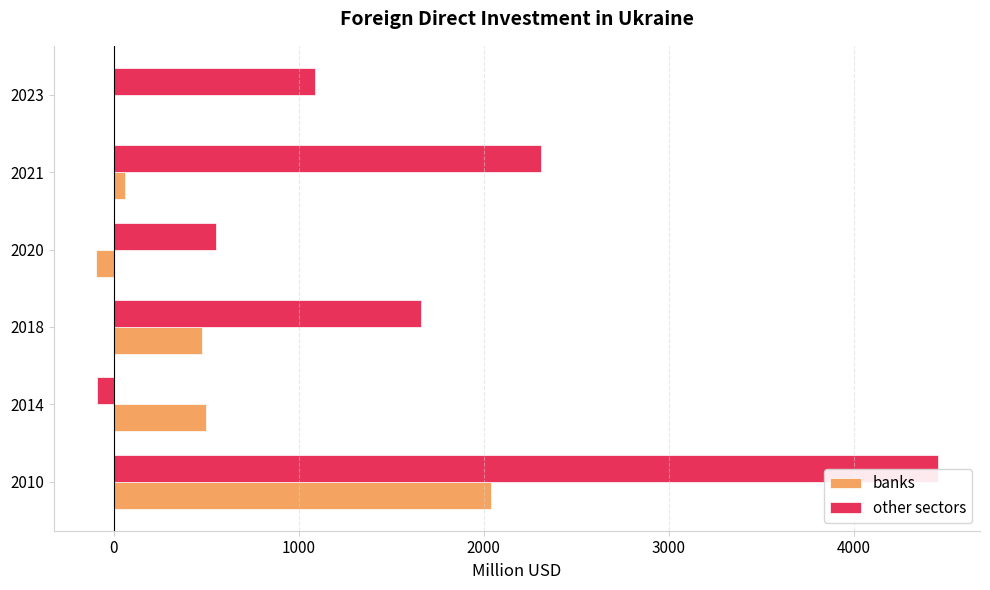

What is the maximum value shown in the chart?

4456